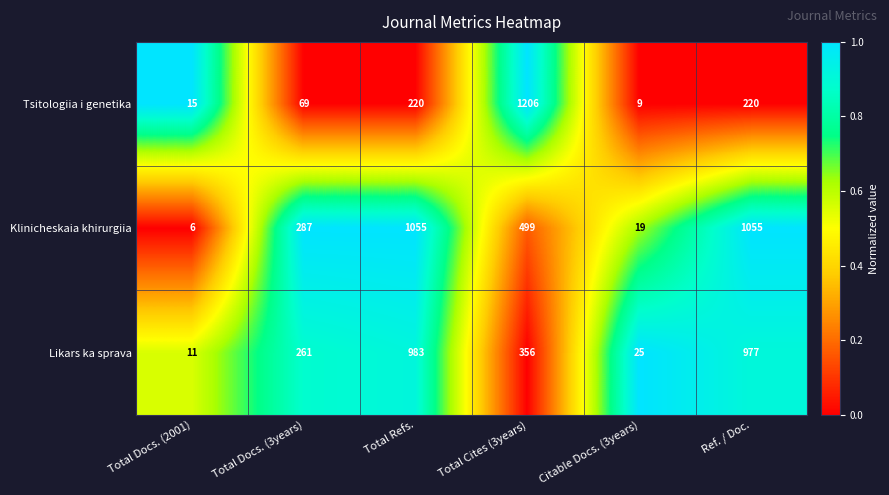

Between Total Docs. (3years) and Total Refs., which series saw the biggest shift?

Klinicheskaia khirurgiia